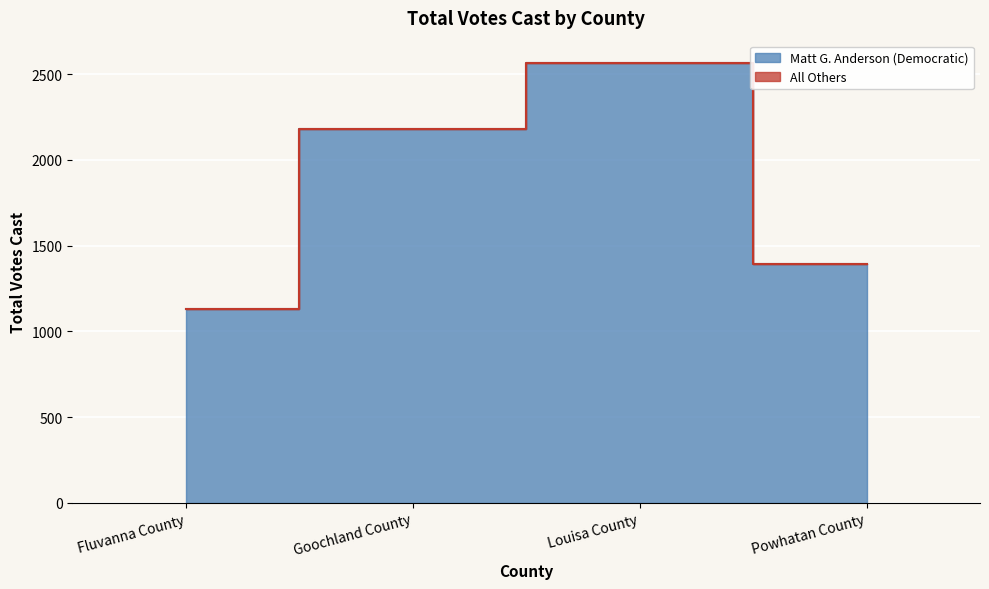

What is the label of the 4th point from the left?

Powhatan County